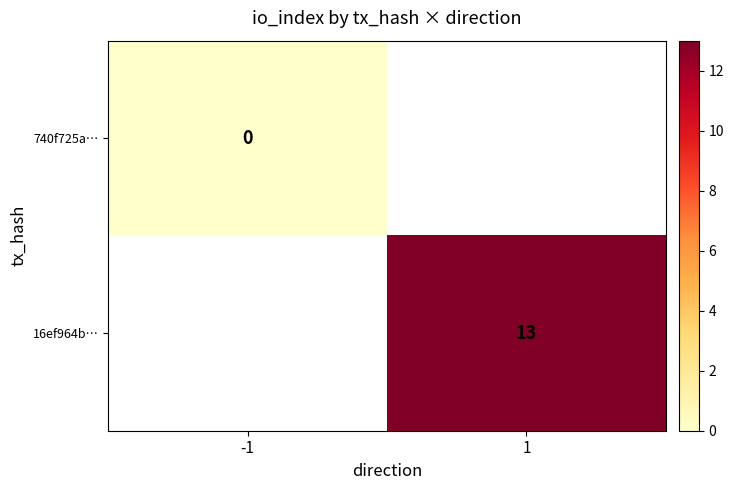

At how many categories does at least one series exceed 8?

1